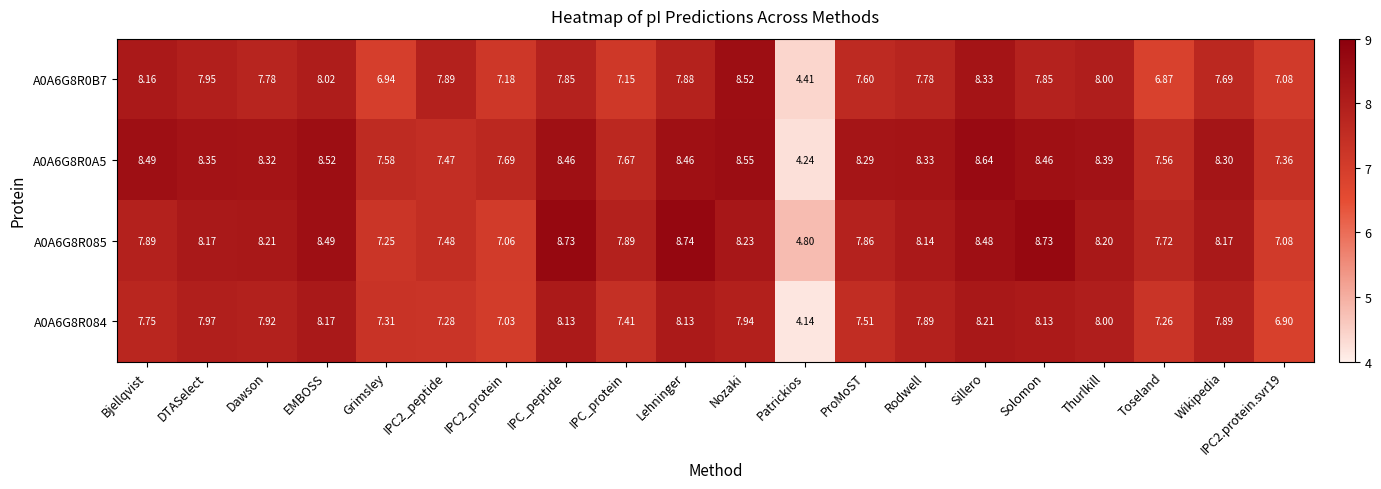

Where does the A0A6G8R084 series first go above 7?

Bjellqvist